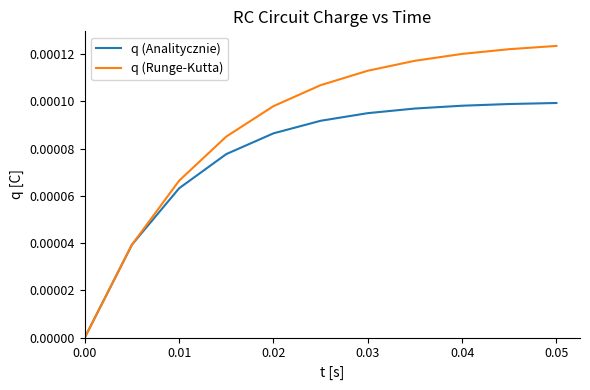

Which series has the largest range (max minus min)?

q (Runge-Kutta)